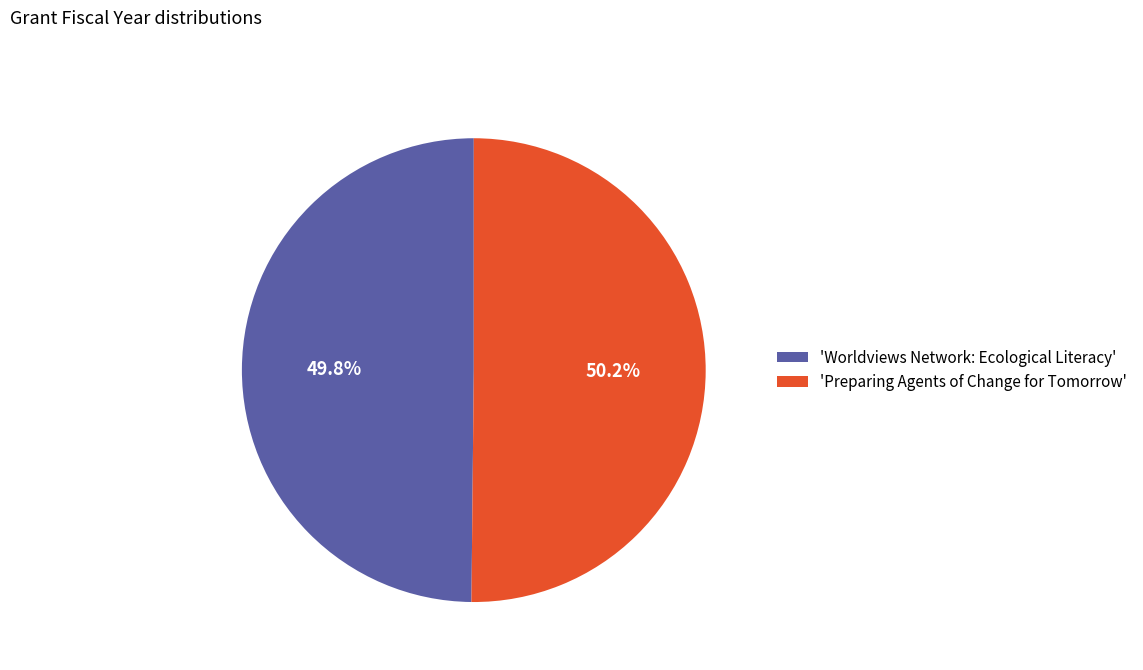

Is there any slice that represents more than half of the pie?

Yes